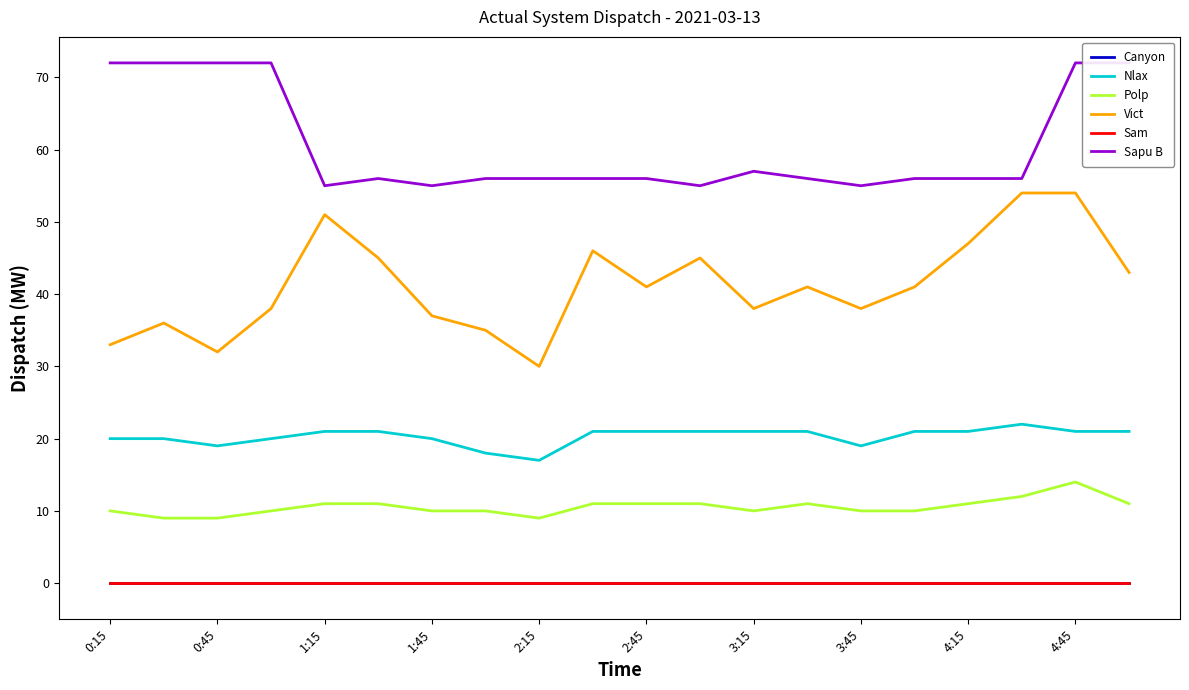

True or false: Nlax has more than 2 interior local peaks.

False